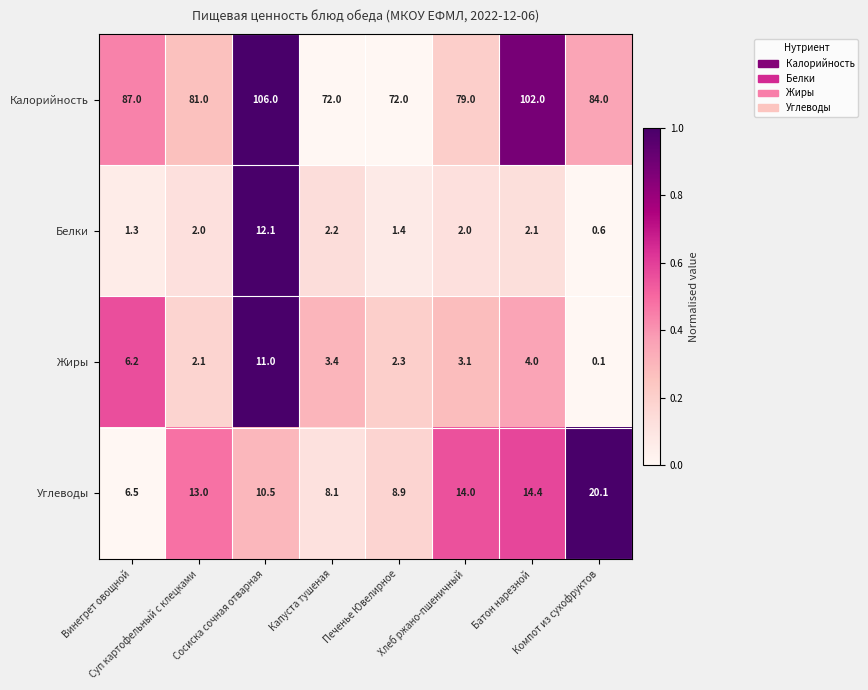

What is the difference between the maximum and minimum values in the Белки series?

11.5